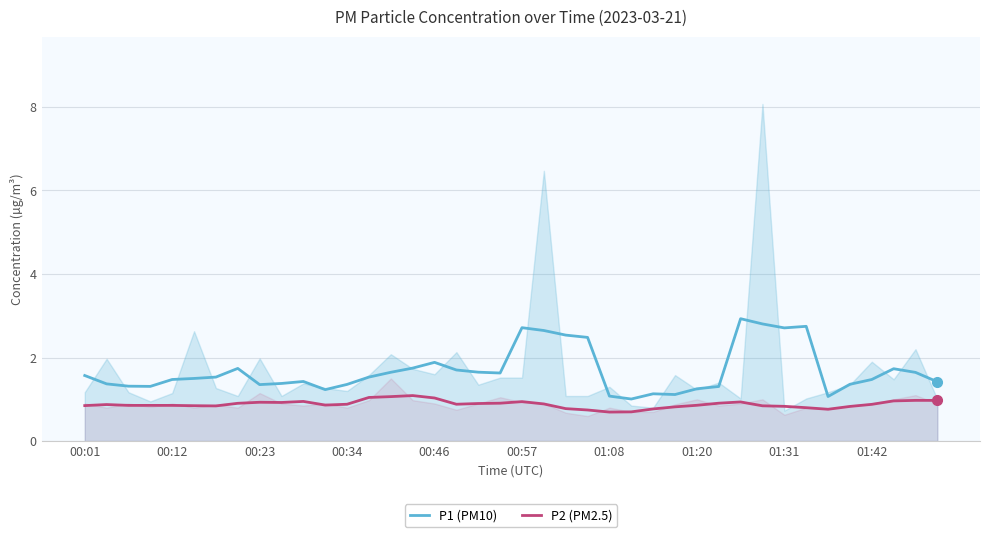

In P1 (PM10), how many points are higher than both neighbors (excluding endpoints)?

8